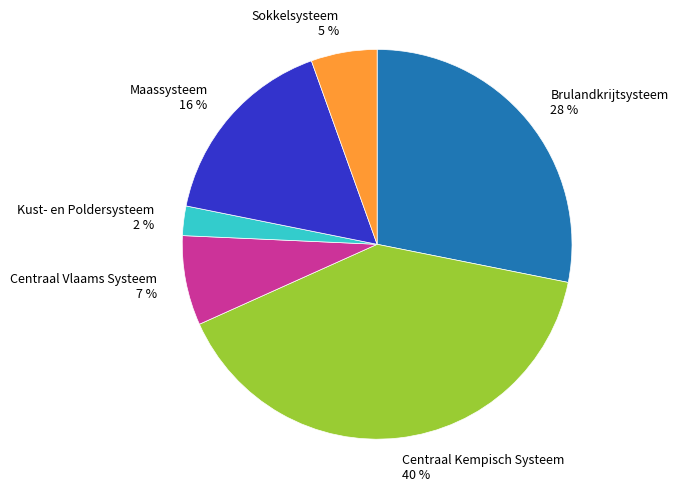

To the nearest percent, what is the average slice percentage?

17%